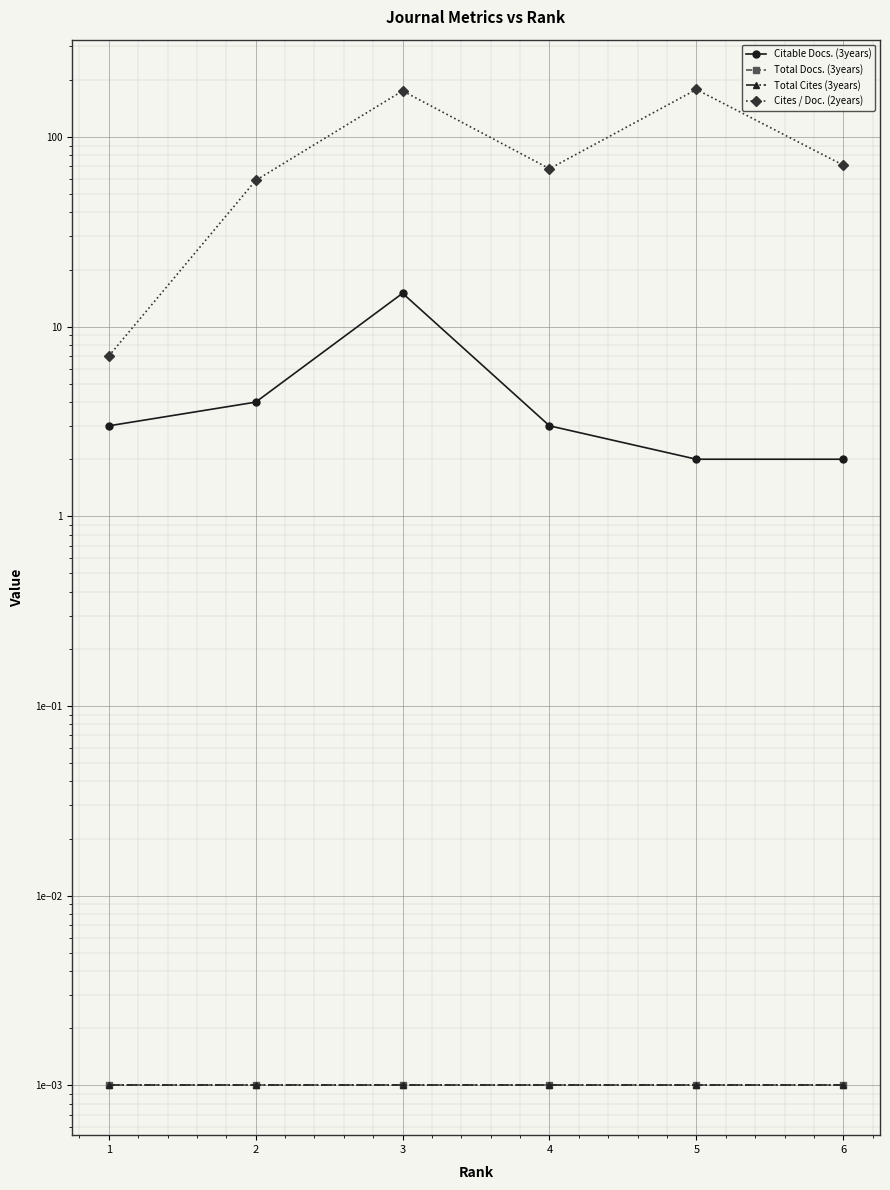

Which series has the largest range (max minus min)?

Cites / Doc. (2years)